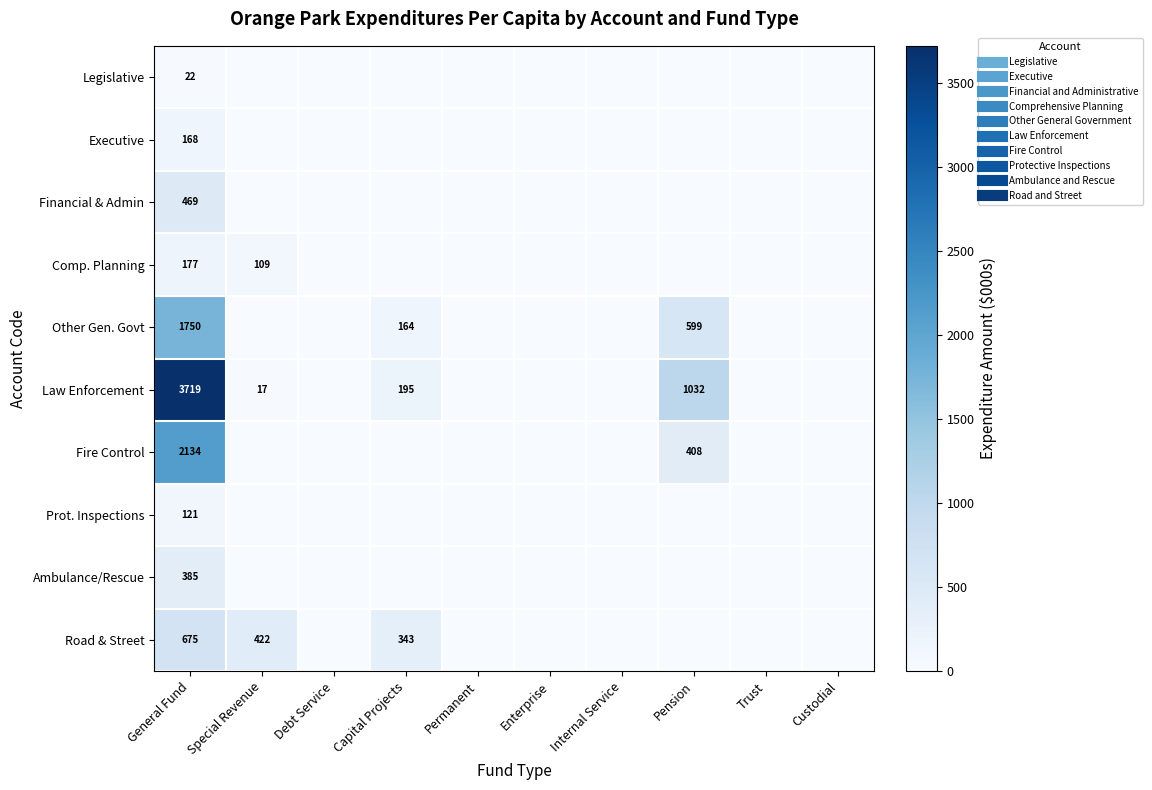

Is the value of Comp. Planning at Capital Projects greater than the value of Financial & Admin at Capital Projects?

No